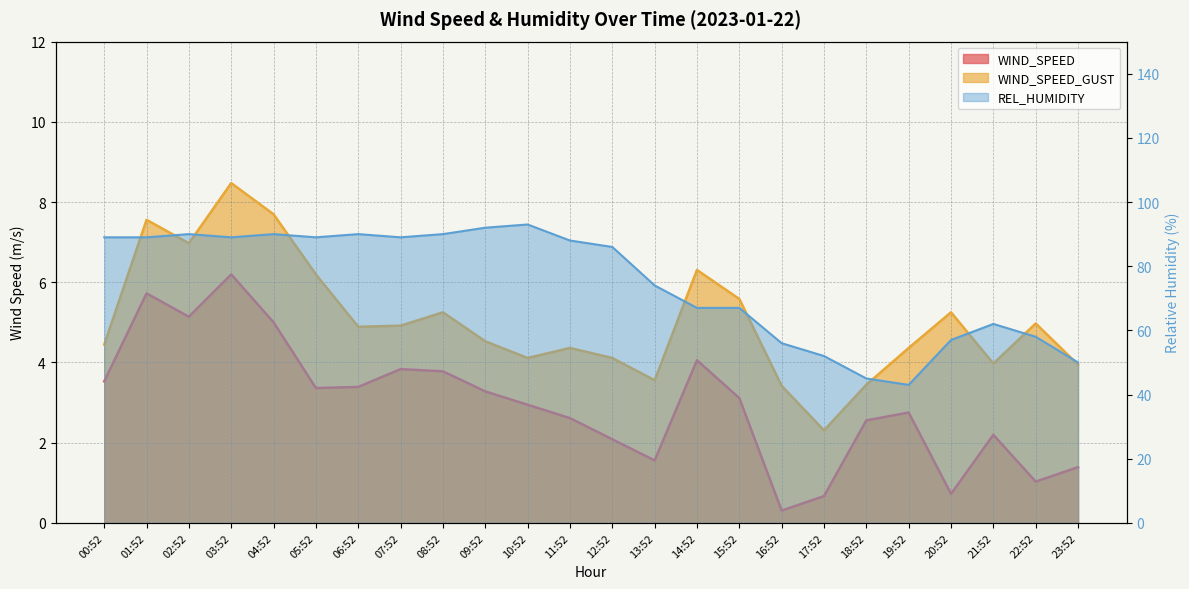

Does the chart have visible grid lines?

Yes